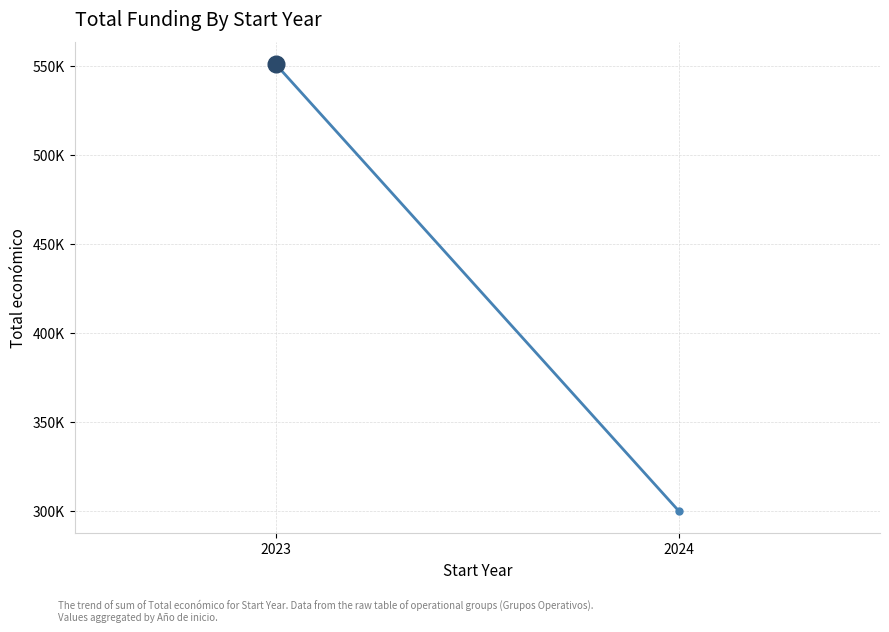

What is the difference between the maximum and minimum values?

251014